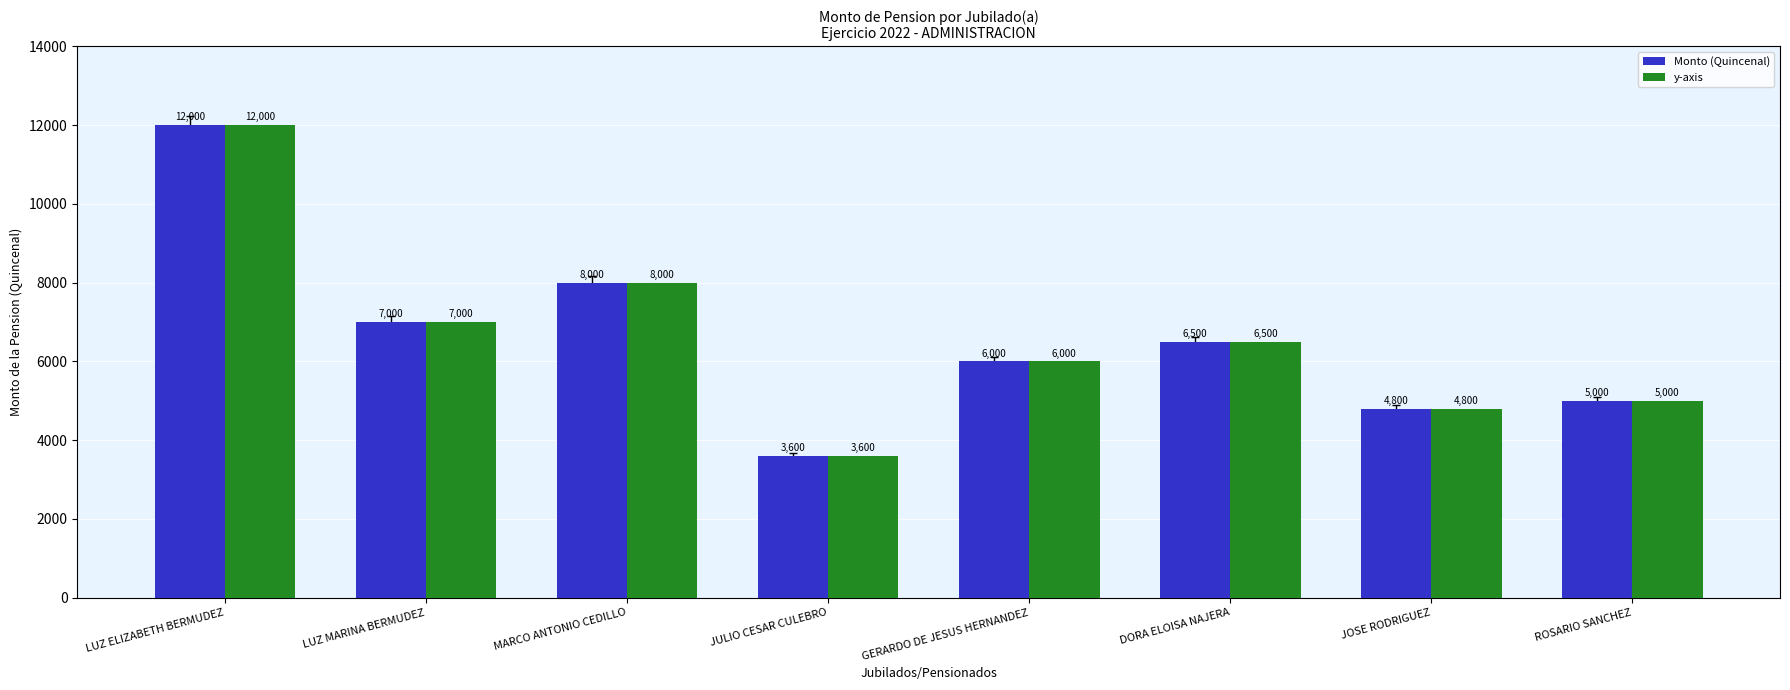

What is the label of the 4th bar from the left?

JULIO CESAR CULEBRO